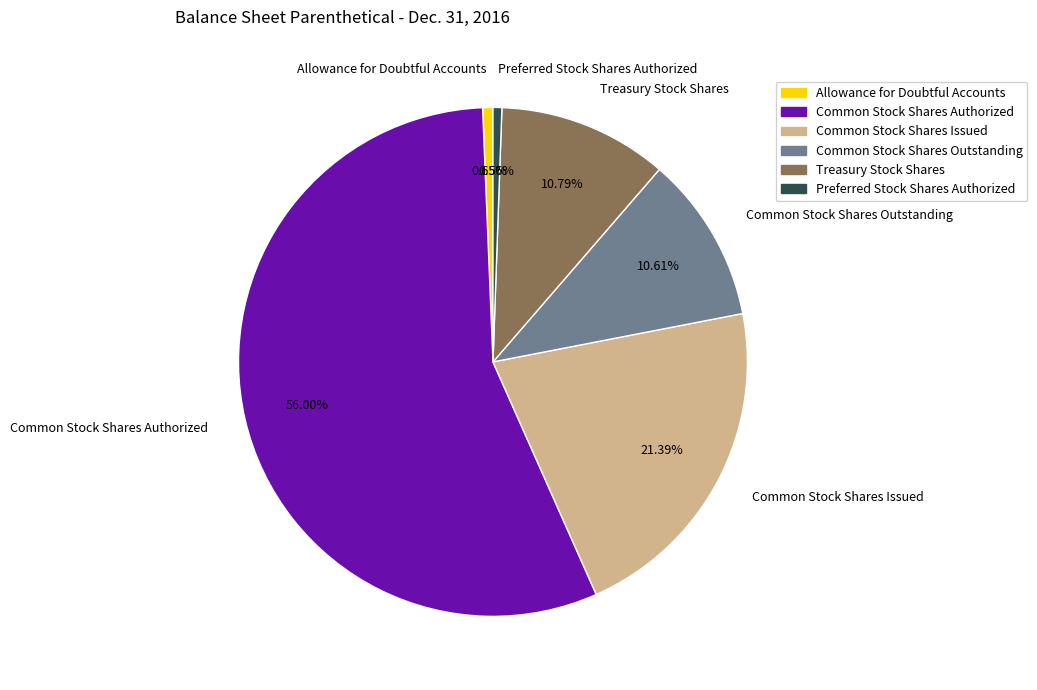

To the nearest percent, what portion does Common Stock Shares Outstanding represent?

11%